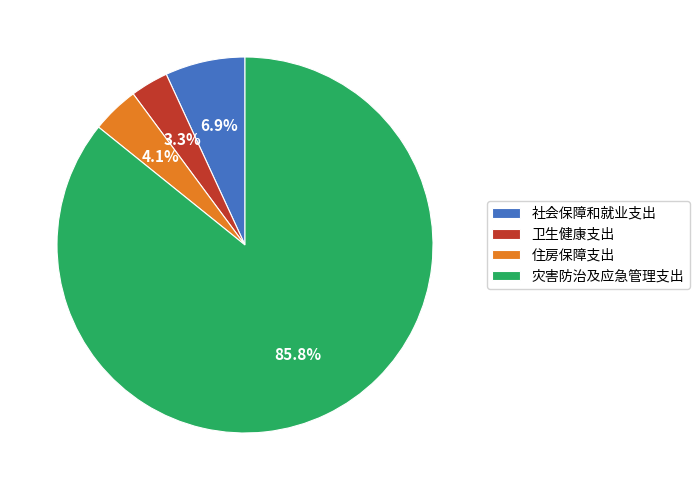

How many slices are in this pie chart?

4